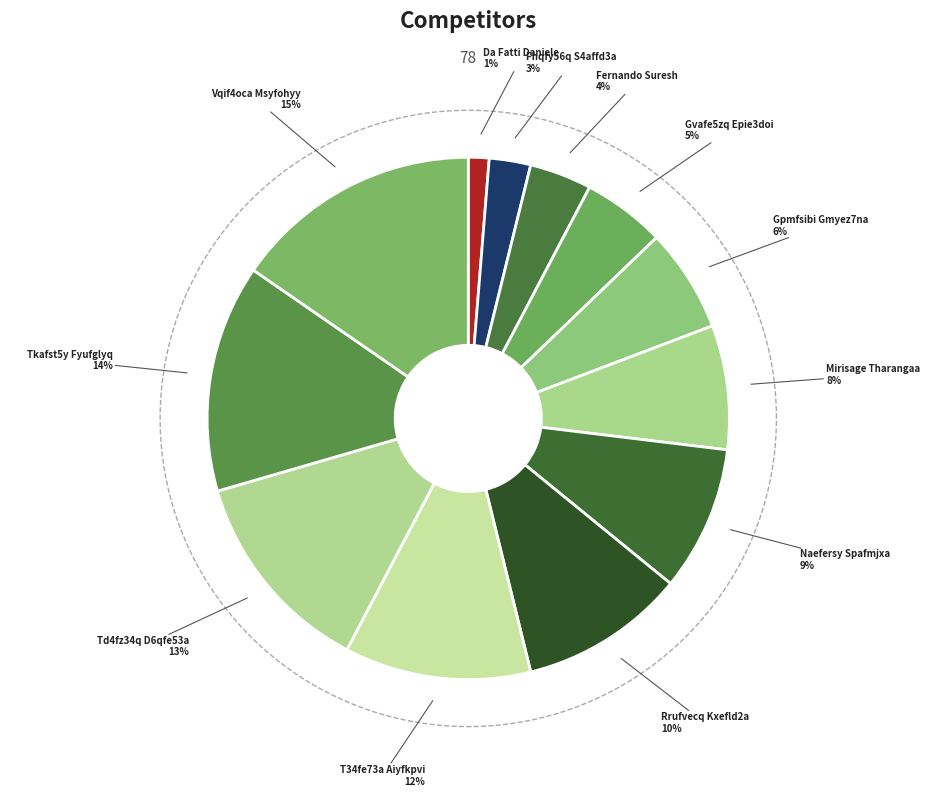

To the nearest percent, what percentage of the pie is Tkafst5y Fyufglyq?

14%